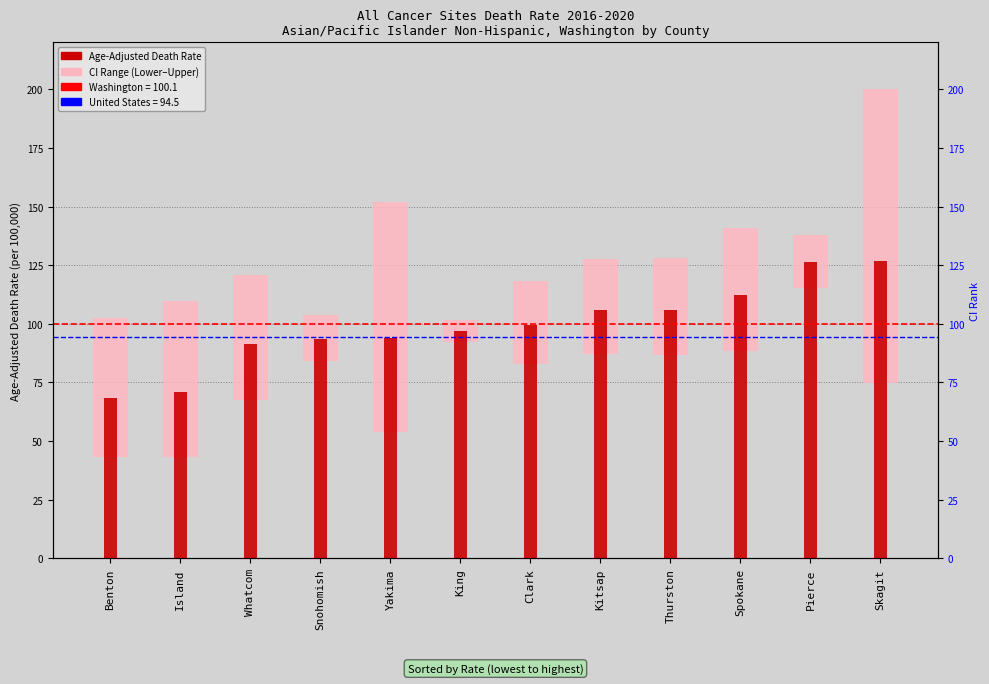

Are the bars grouped side by side (vs. stacked)?

Yes